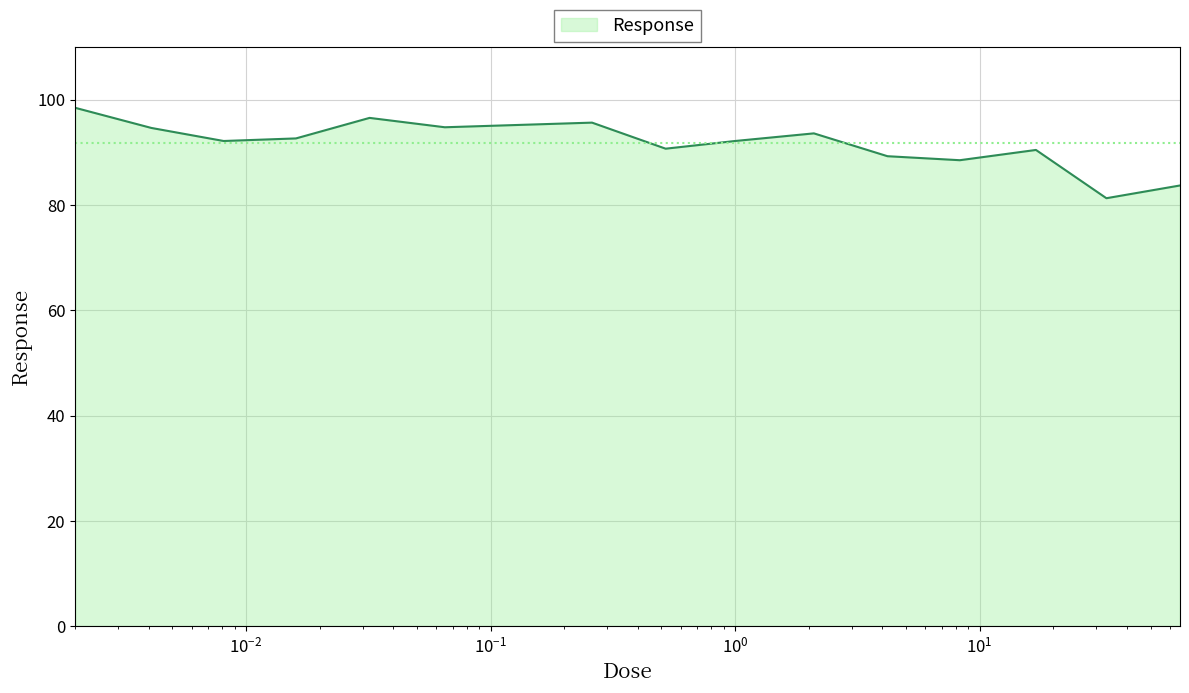

What is the minimum value shown in the chart?

81.3